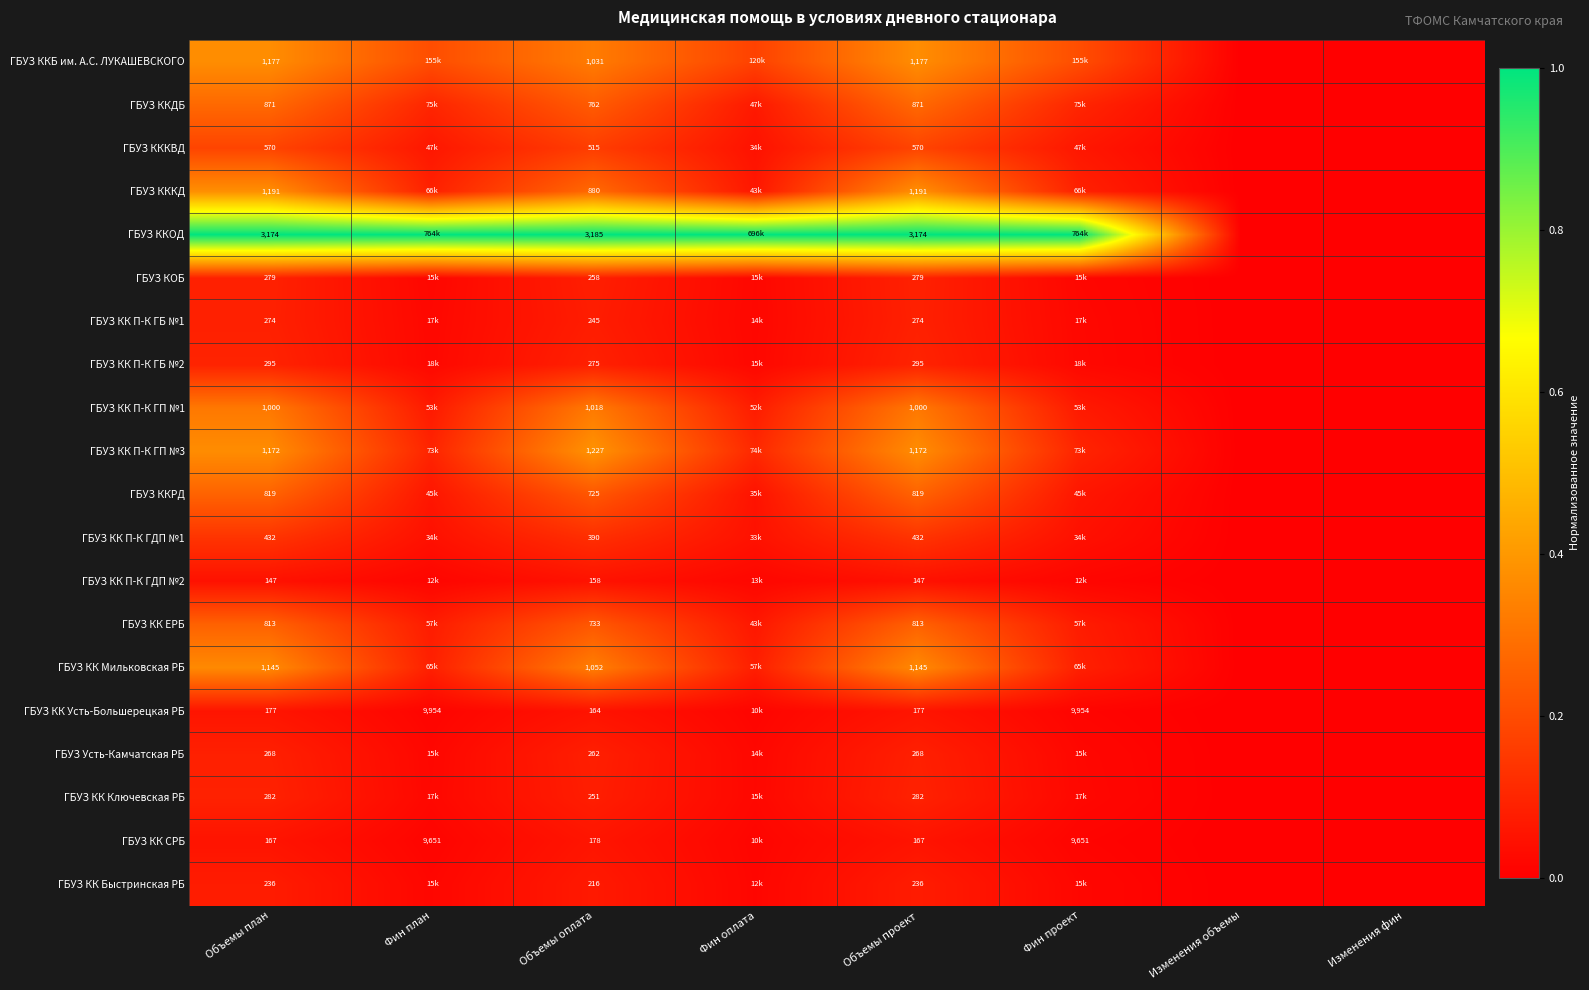

Which series changed the most between Объемы оплата and Объемы проект?

ГБУЗ КККД